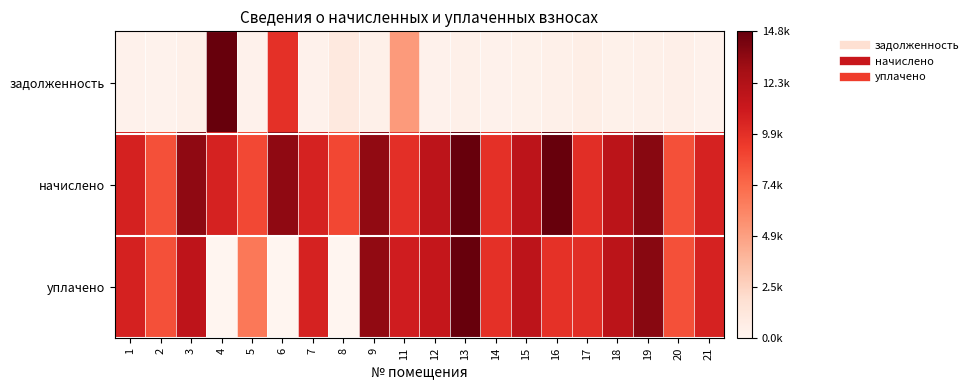

Which series has the largest range (max minus min)?

уплачено